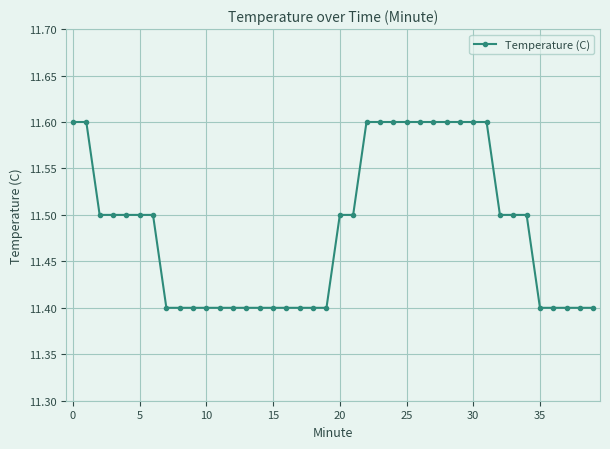

What is the smallest value displayed?

11.4